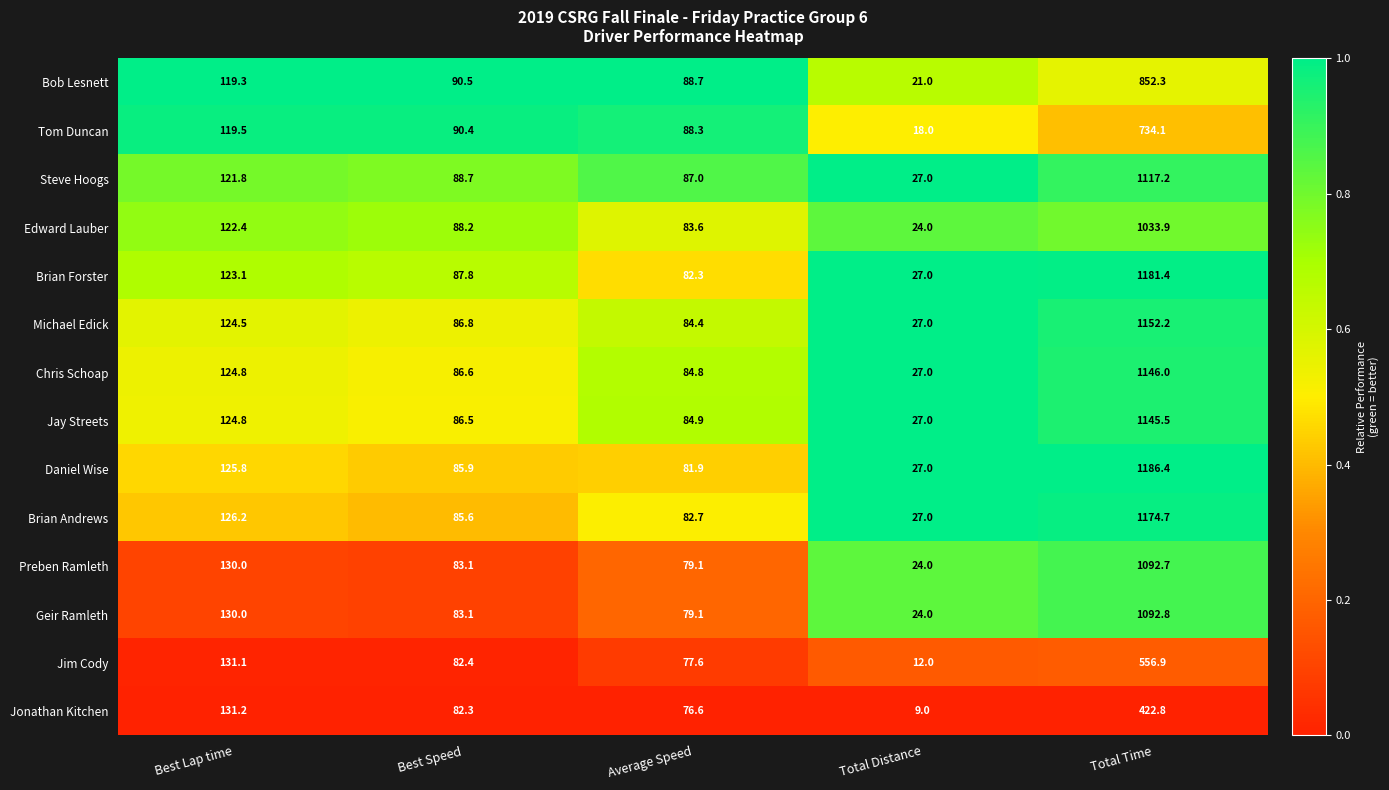

What is the difference between the Bob Lesnett values at Average Speed and Best Speed?

1.8